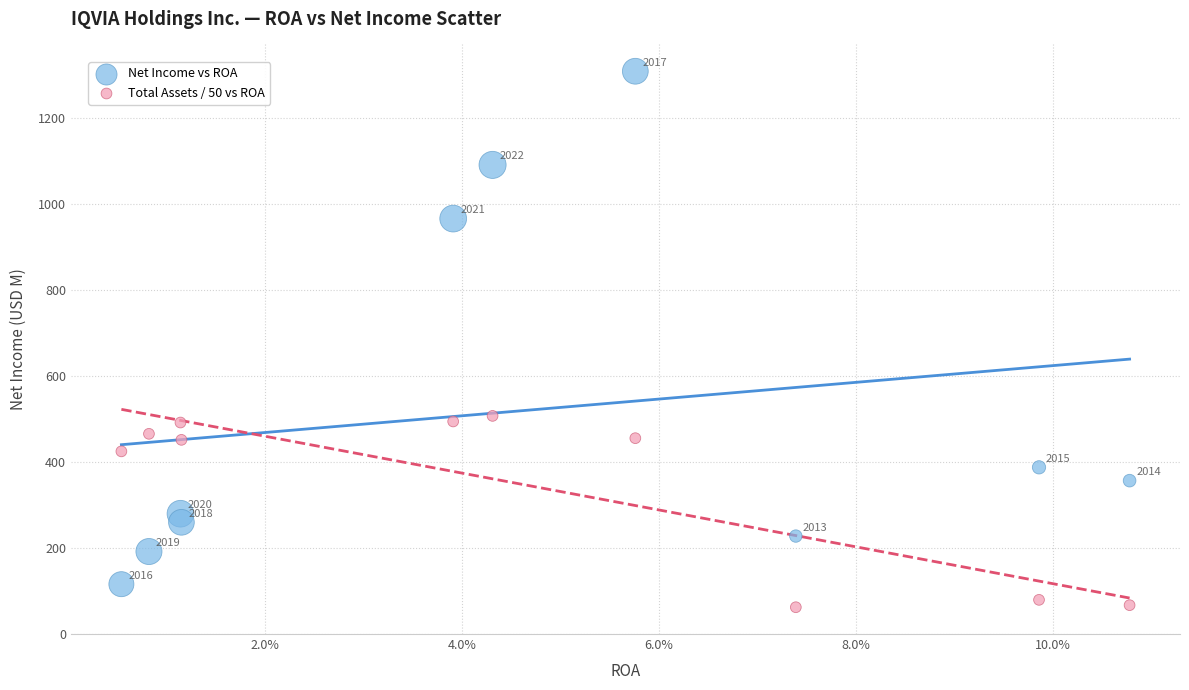

Across all data points, what is the range of Y values (max minus min)?

1247.7